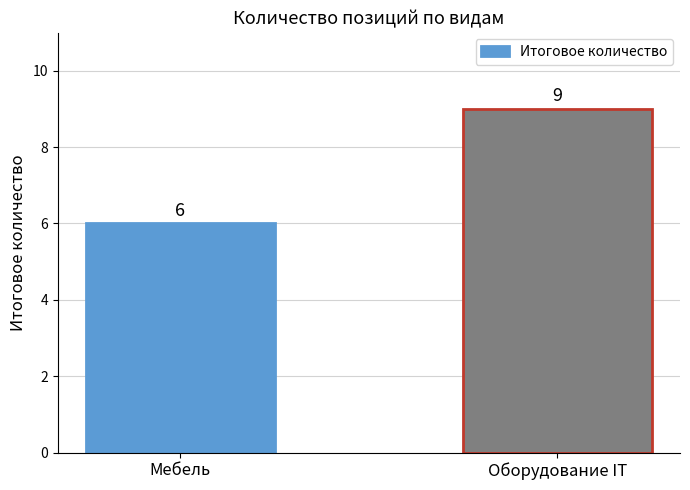

Reading left to right, what are all the values shown in this chart?

Мебель=6	Оборудование IT=9